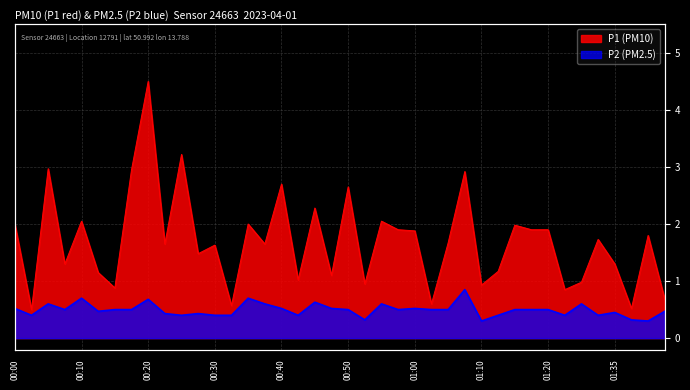

What position from the left is 01:40?

39